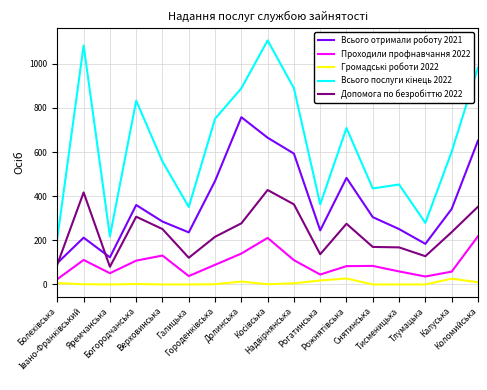

What is the lowest value of the Всього отримали роботу 2021 series?

97